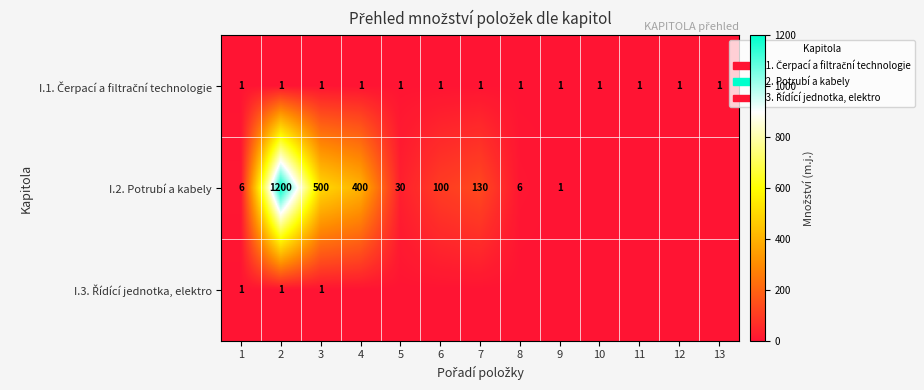

The value of I.2. Potrubí a kabely at 5 is 13. True or false?

False